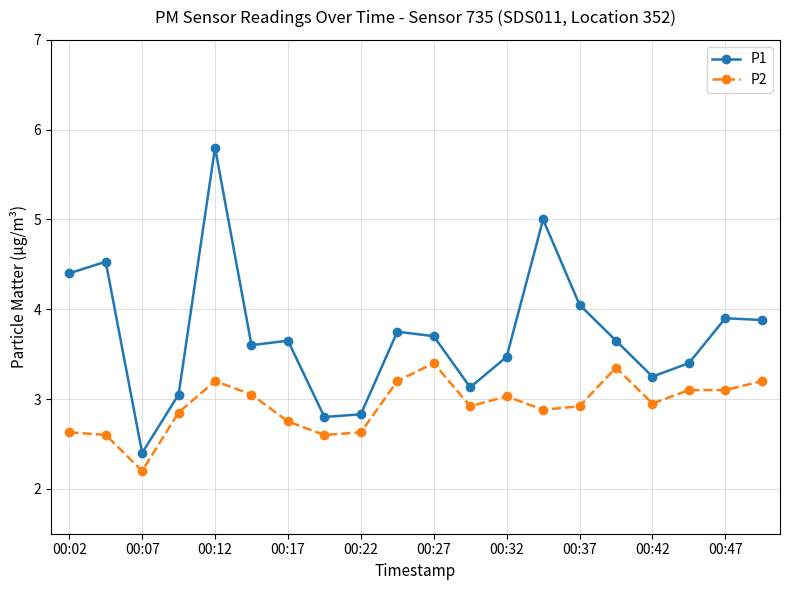

True or false: P1 has more than 2 interior local peaks.

True